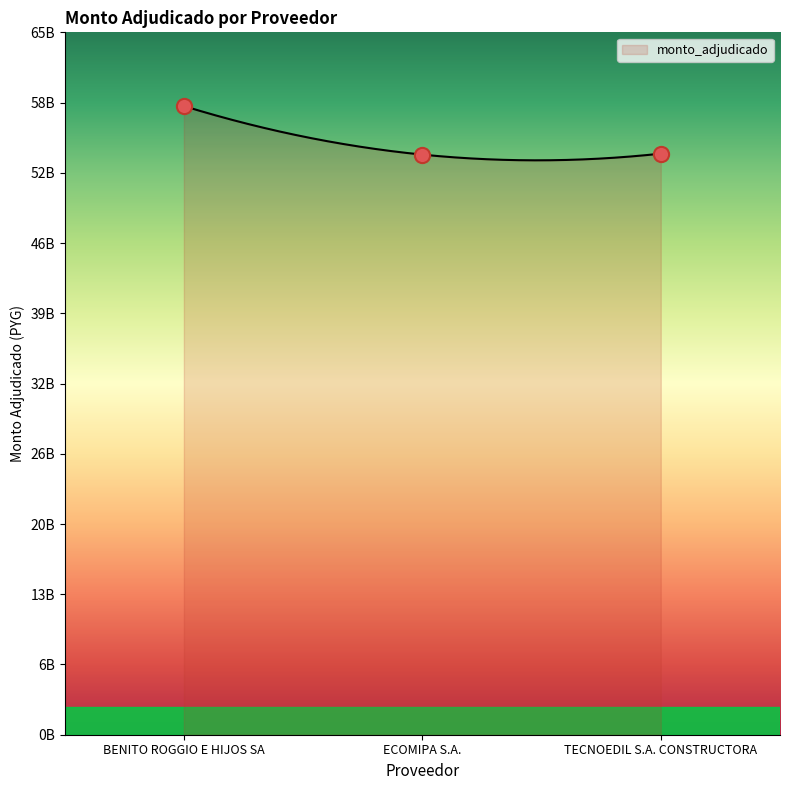

What is the change in value from BENITO ROGGIO E HIJOS SA to ECOMIPA S.A.?

-4493744094